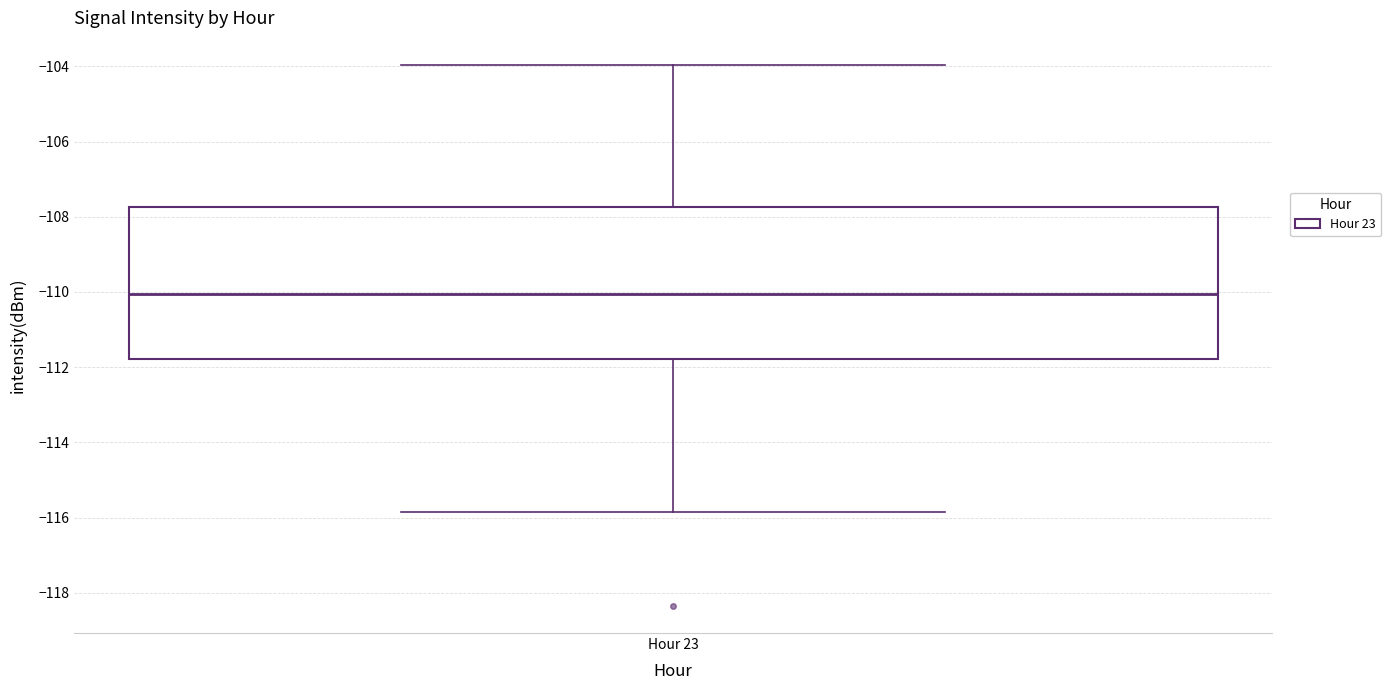

Transcribe this box plot: give where the median line is, the range the box spans, and where the two whiskers end, as read against the y-axis. The values are not printed on the chart, so give them approximately, as read against the axis.

median -110.0, box -111.8 to -107.8, whiskers -115.8 to -104.0